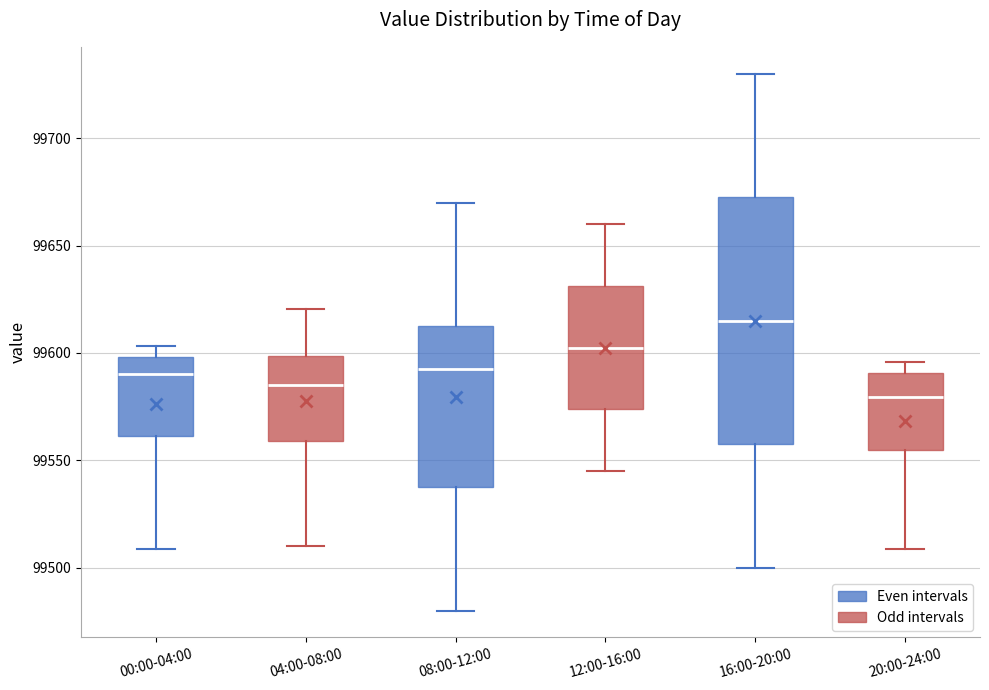

Comparing the boxes themselves (not the whiskers), which one is the tallest?

16:00-20:00